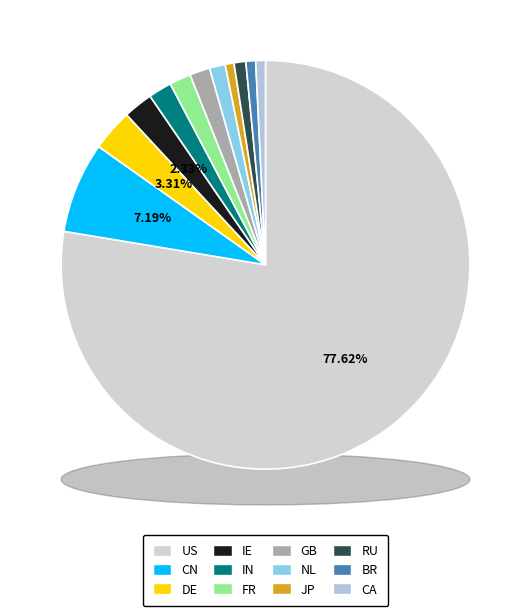

The FR slice represents 14% of the pie. True or false?

False